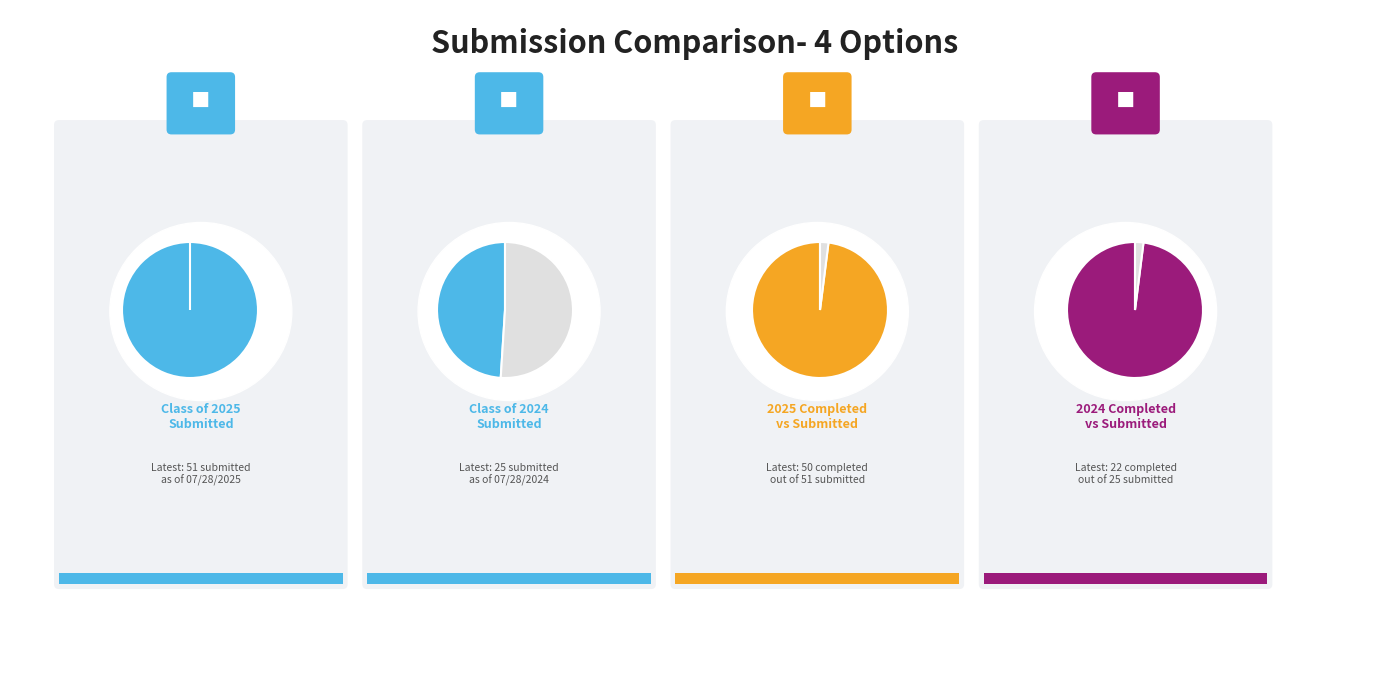

Does any single category account for the majority?

No